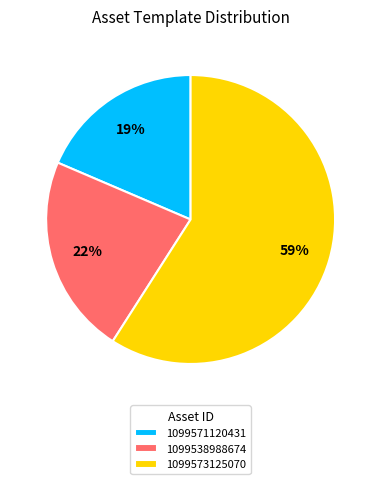

How many slices are in this pie chart?

3